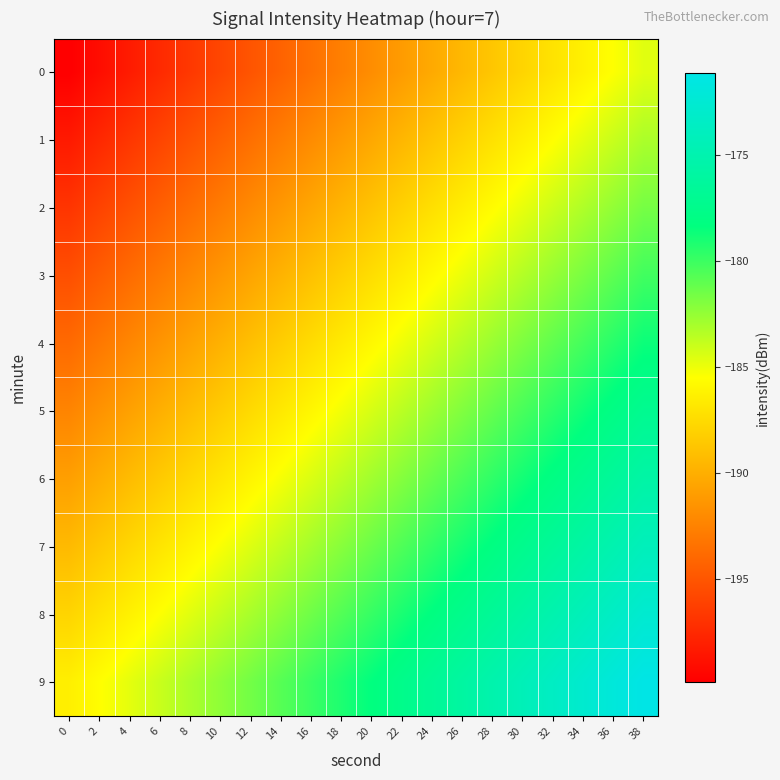

Reading left to right, transcribe all the data shown in this chart.

0: 0=-199.8	2=-199.0	4=-198.2	6=-197.4	8=-196.6	10=-195.8	12=-195.0	14=-194.2	16=-193.4	18=-192.6	20=-191.8	22=-191.0	24=-190.2	26=-189.4	28=-188.6	30=-187.8	32=-187.0	34=-186.2	36=-185.4	38=-184.6
1: 0=-198.3	2=-197.5	4=-196.7	6=-195.9	8=-195.1	10=-194.3	12=-193.5	14=-192.7	16=-191.9	18=-191.1	20=-190.3	22=-189.5	24=-188.7	26=-187.9	28=-187.1	30=-186.3	32=-185.5	34=-184.7	36=-183.9	38=-183.1
2: 0=-196.8	2=-196.0	4=-195.2	6=-194.4	8=-193.6	10=-192.8	12=-192.0	14=-191.2	16=-190.4	18=-189.6	20=-188.8	22=-188.0	24=-187.2	26=-186.4	28=-185.6	30=-184.8	32=-184.0	34=-183.2	36=-182.4	38=-181.6
3: 0=-195.3	2=-194.5	4=-193.7	6=-192.9	8=-192.1	10=-191.3	12=-190.5	14=-189.7	16=-188.9	18=-188.1	20=-187.3	22=-186.5	24=-185.7	26=-184.9	28=-184.1	30=-183.3	32=-182.5	34=-181.7	36=-180.9	38=-180.1
4: 0=-193.8	2=-193.0	4=-192.2	6=-191.4	8=-190.6	10=-189.8	12=-189.0	14=-188.2	16=-187.4	18=-186.6	20=-185.8	22=-185.0	24=-184.2	26=-183.4	28=-182.6	30=-181.8	32=-181.0	34=-180.2	36=-179.4	38=-178.6
5: 0=-192.3	2=-191.5	4=-190.7	6=-189.9	8=-189.1	10=-188.3	12=-187.5	14=-186.7	16=-185.9	18=-185.1	20=-184.3	22=-183.5	24=-182.7	26=-181.9	28=-181.1	30=-180.3	32=-179.5	34=-178.7	36=-177.9	38=-177.1
6: 0=-190.8	2=-190.0	4=-189.2	6=-188.4	8=-187.6	10=-186.8	12=-186.0	14=-185.2	16=-184.4	18=-183.6	20=-182.8	22=-182.0	24=-181.2	26=-180.4	28=-179.6	30=-178.8	32=-178.0	34=-177.2	36=-176.4	38=-175.6
7: 0=-189.3	2=-188.5	4=-187.7	6=-186.9	8=-186.1	10=-185.3	12=-184.5	14=-183.7	16=-182.9	18=-182.1	20=-181.3	22=-180.5	24=-179.7	26=-178.9	28=-178.1	30=-177.3	32=-176.5	34=-175.7	36=-174.9	38=-174.1
8: 0=-187.8	2=-187.0	4=-186.2	6=-185.4	8=-184.6	10=-183.8	12=-183.0	14=-182.2	16=-181.4	18=-180.6	20=-179.8	22=-179.0	24=-178.2	26=-177.4	28=-176.6	30=-175.8	32=-175.0	34=-174.2	36=-173.4	38=-172.6
9: 0=-186.3	2=-185.5	4=-184.7	6=-183.9	8=-183.1	10=-182.3	12=-181.5	14=-180.7	16=-179.9	18=-179.1	20=-178.3	22=-177.5	24=-176.7	26=-175.9	28=-175.1	30=-174.3	32=-173.5	34=-172.7	36=-171.9	38=-171.1